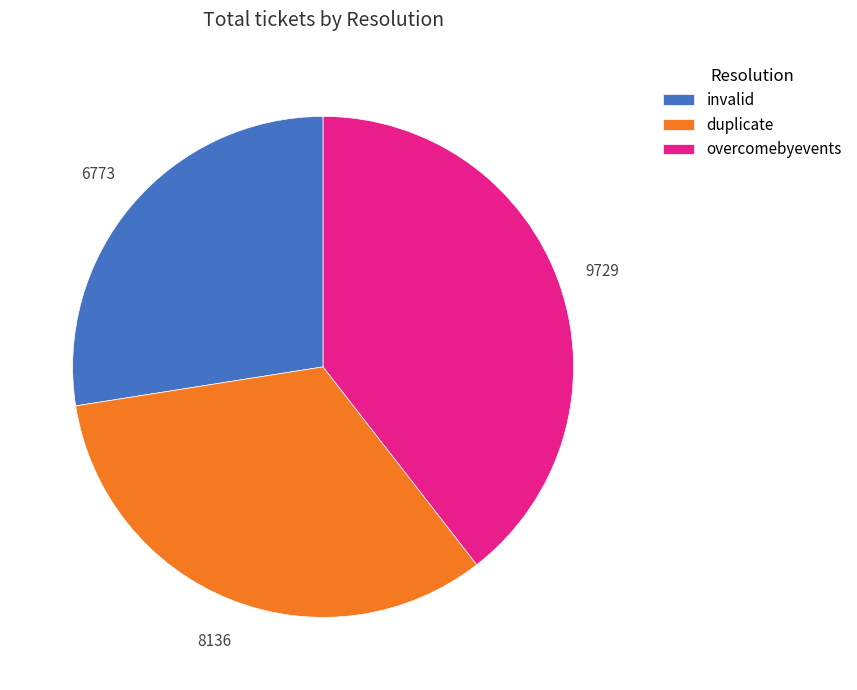

Is there any slice that represents more than half of the pie?

No